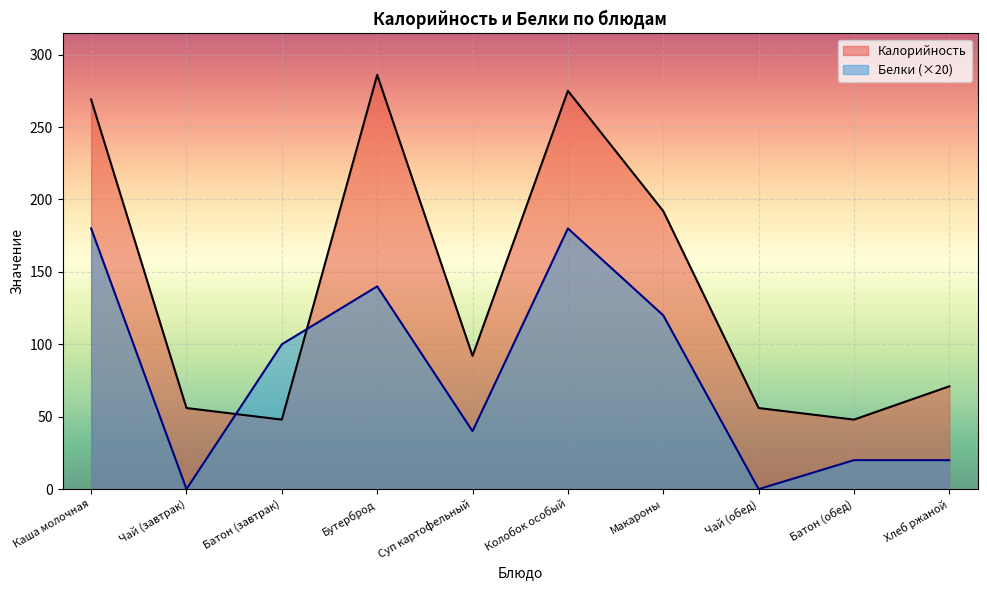

How many values in the Белки series are below 100?

5